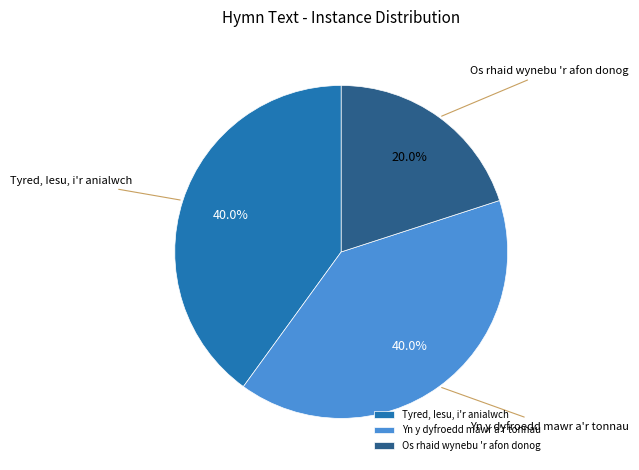

What percentage is the Os rhaid wynebu 'r afon donog slice, to the nearest percent?

20%